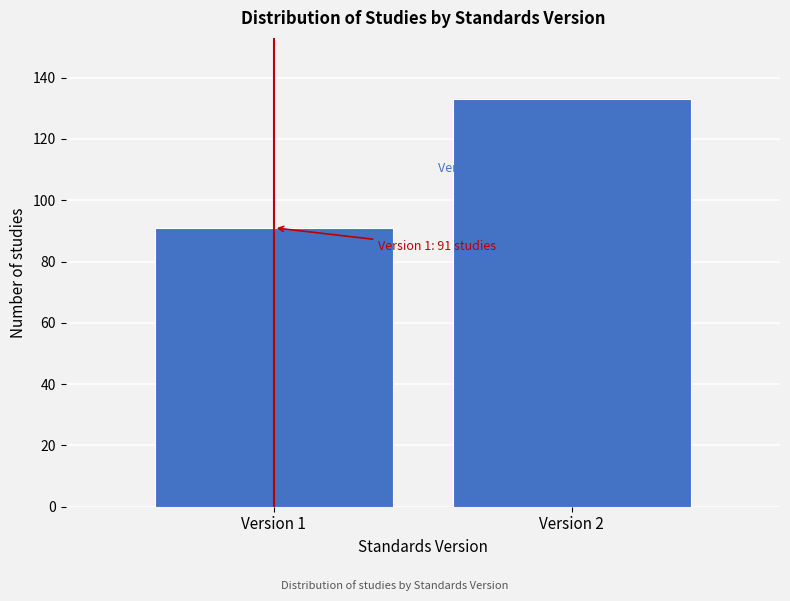

Reading left to right, transcribe all the data shown in this chart.

91	133